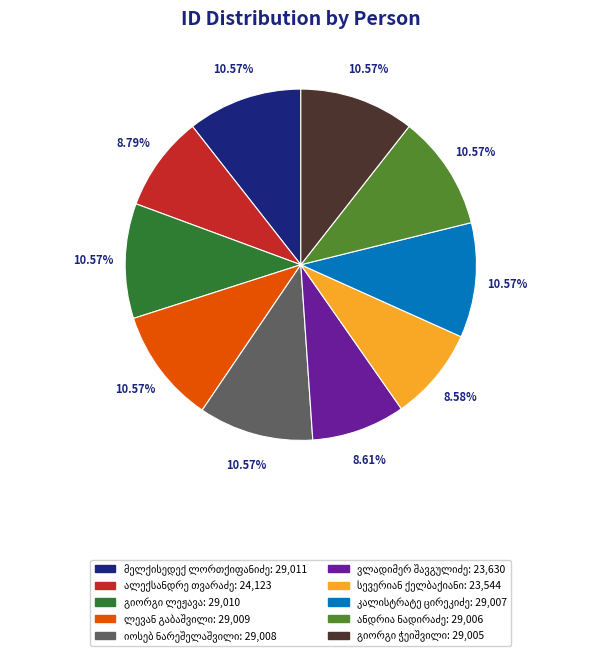

Does any single category account for the majority?

No